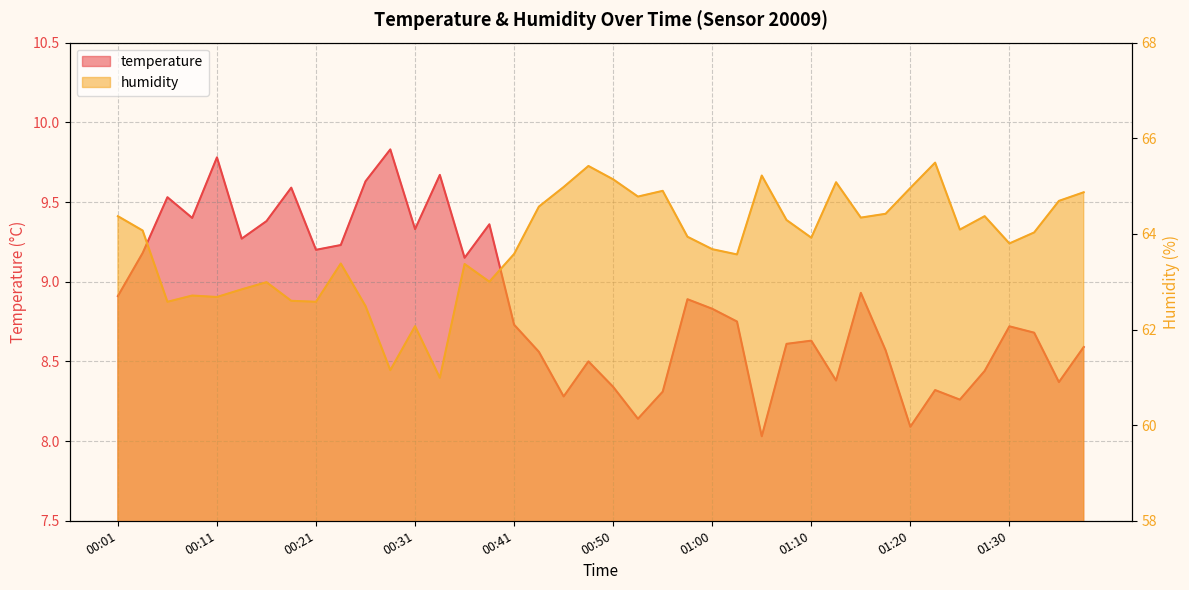

What is the value of the temperature point at the 26th from the left?

8.8